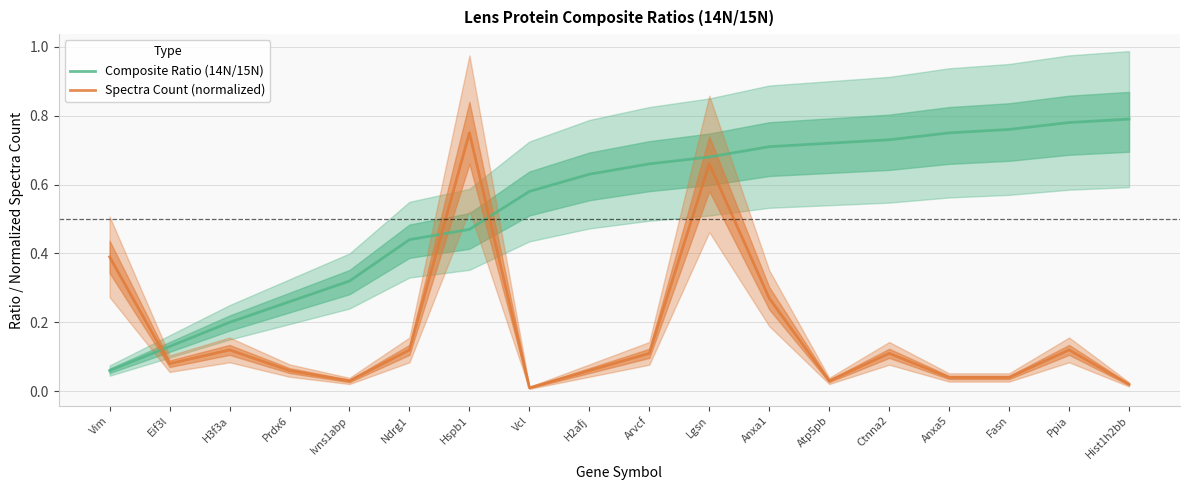

At which label does Spectra Count (normalized) reach its peak?

Hspb1